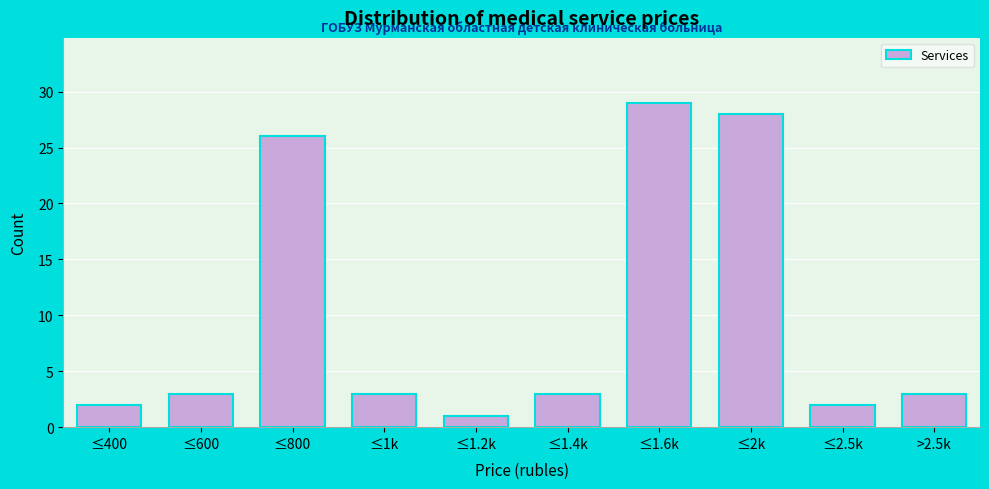

Reading left to right, list all the values displayed in this chart.

2	3	26	3	1	3	29	28	2	3